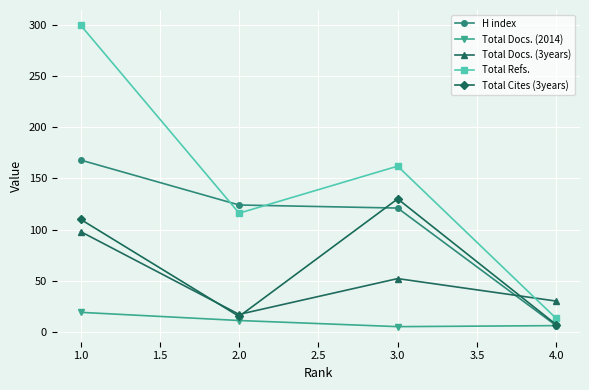

What is the minimum value for Total Docs. (2014)?

5